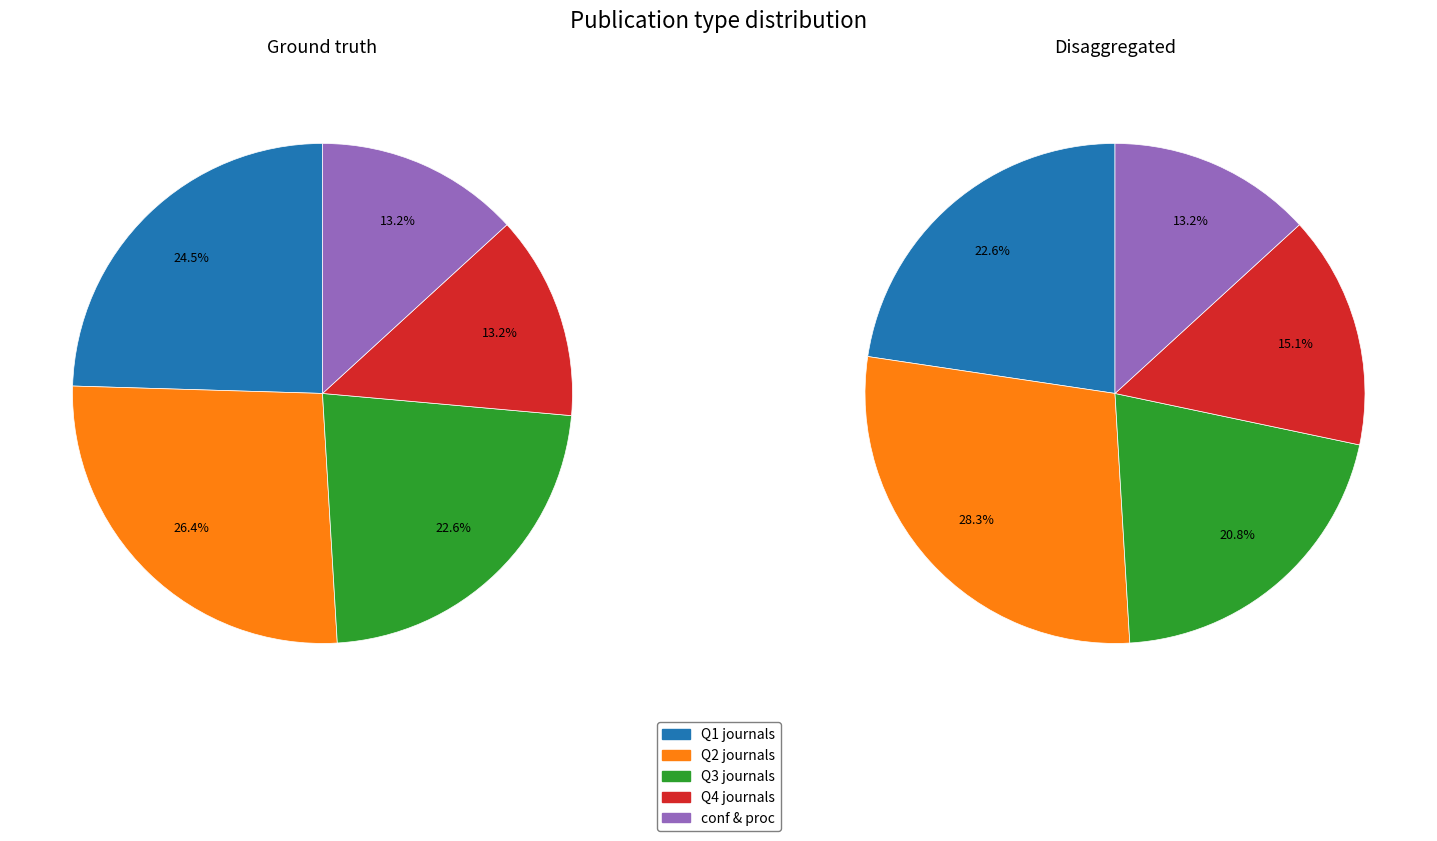

Approximately how many times larger is the value at journal compared to conference and proceedings?

6.6